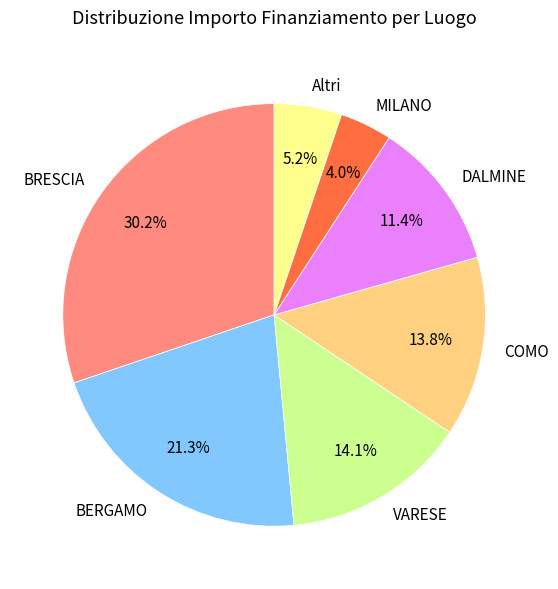

What is the ratio of the value at COMO to the value at DALMINE?

1.2